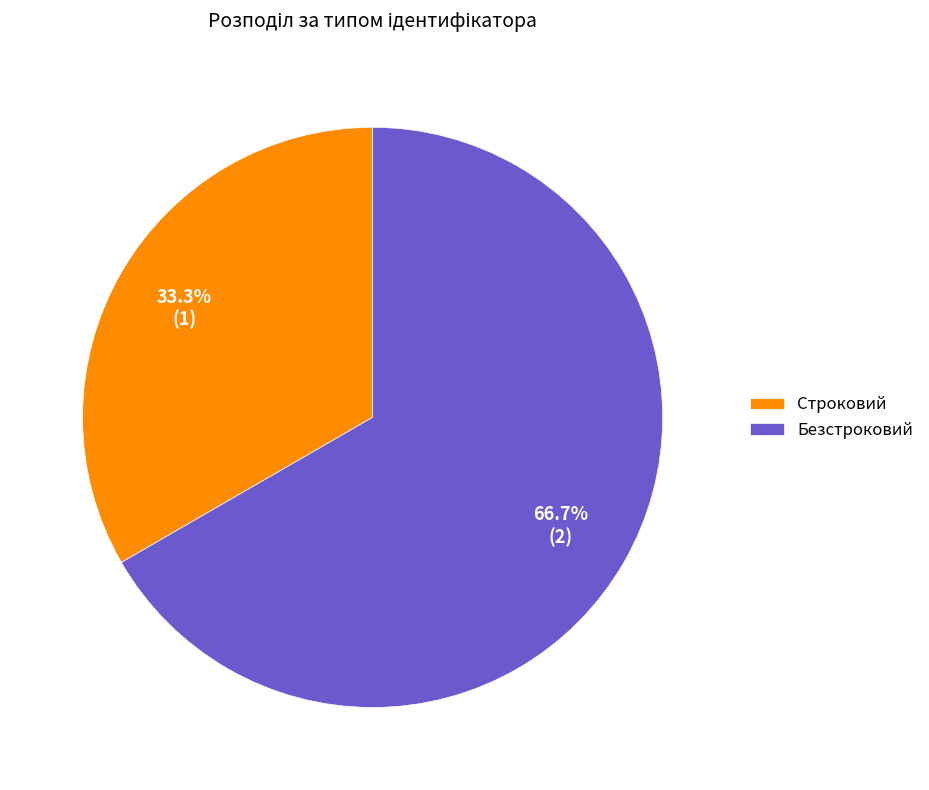

To the nearest percent, what is the difference between the largest and smallest slice percentages?

33%